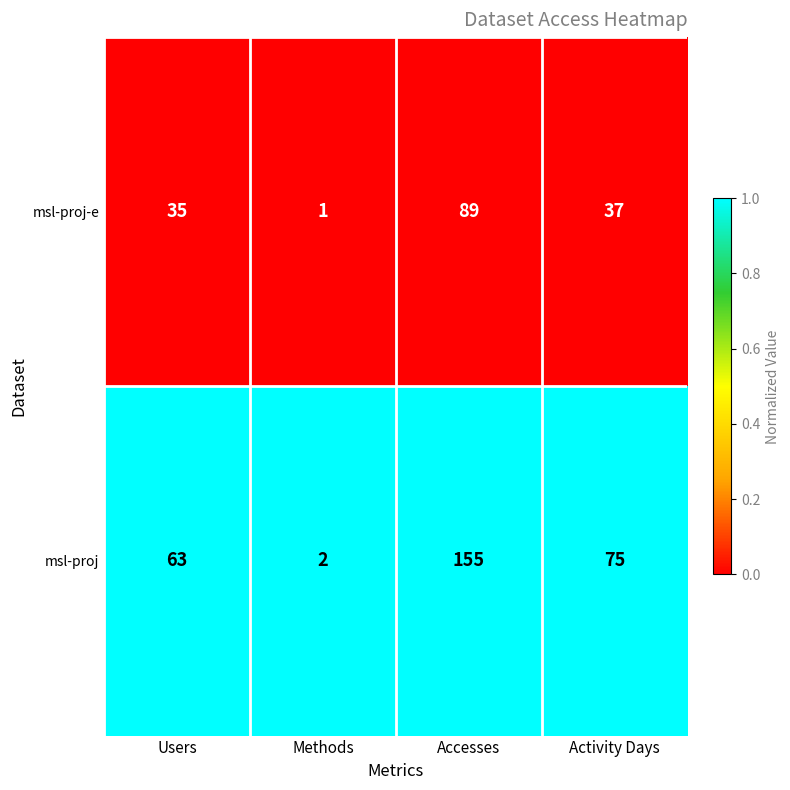

Is it true that msl-proj-e equals 65 at Activity Days?

False